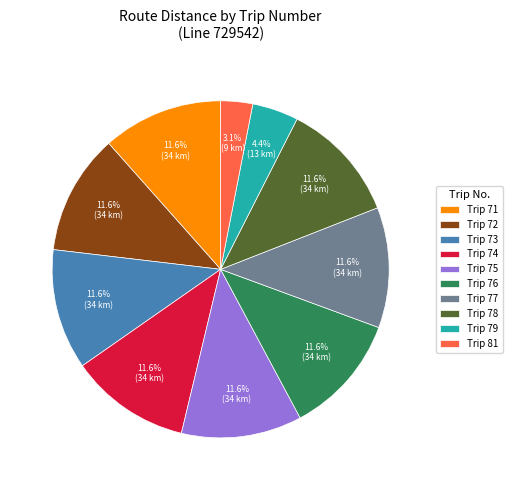

What is the ratio of the value at Trip 74 to the value at Trip 79?

2.6